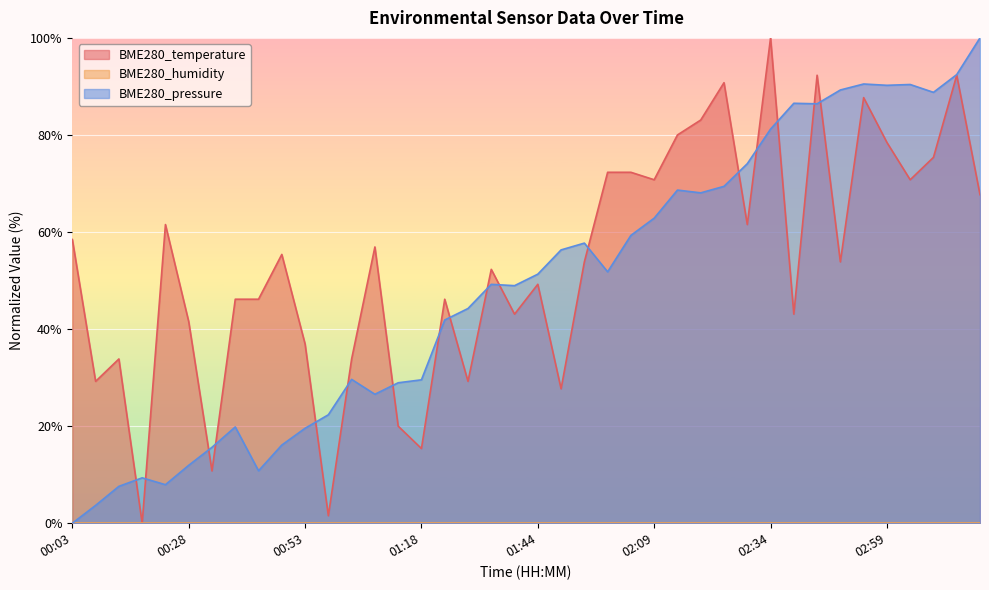

How many interior local valleys does the BME280_pressure series have?

9